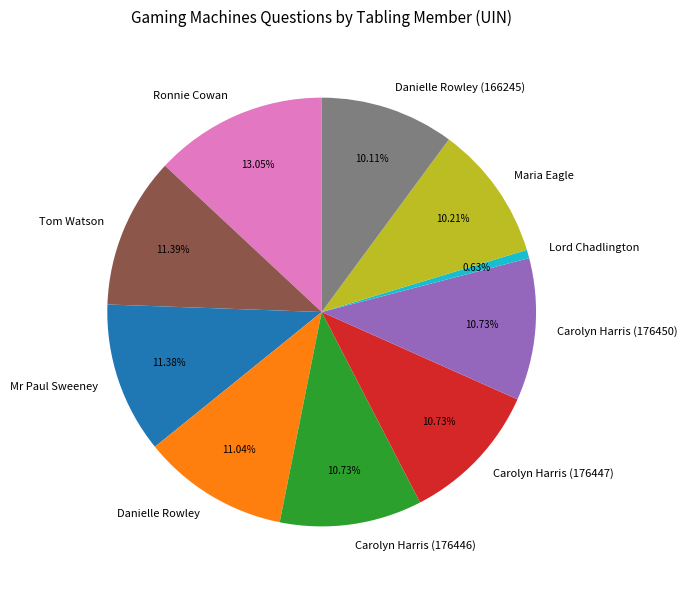

Between Mr Paul Sweeney and Lord Chadlington, which is larger?

Mr Paul Sweeney